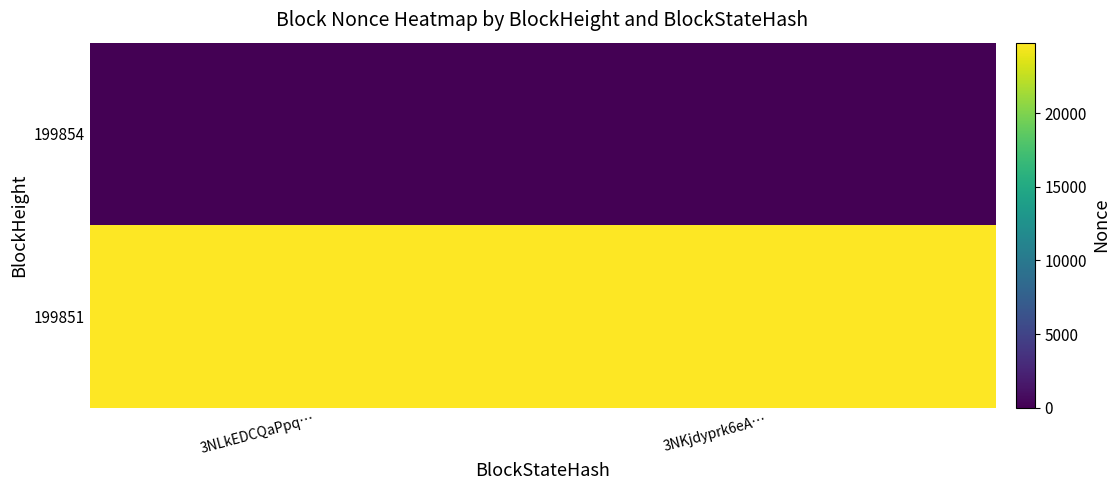

What is the maximum value shown in the chart?

24777